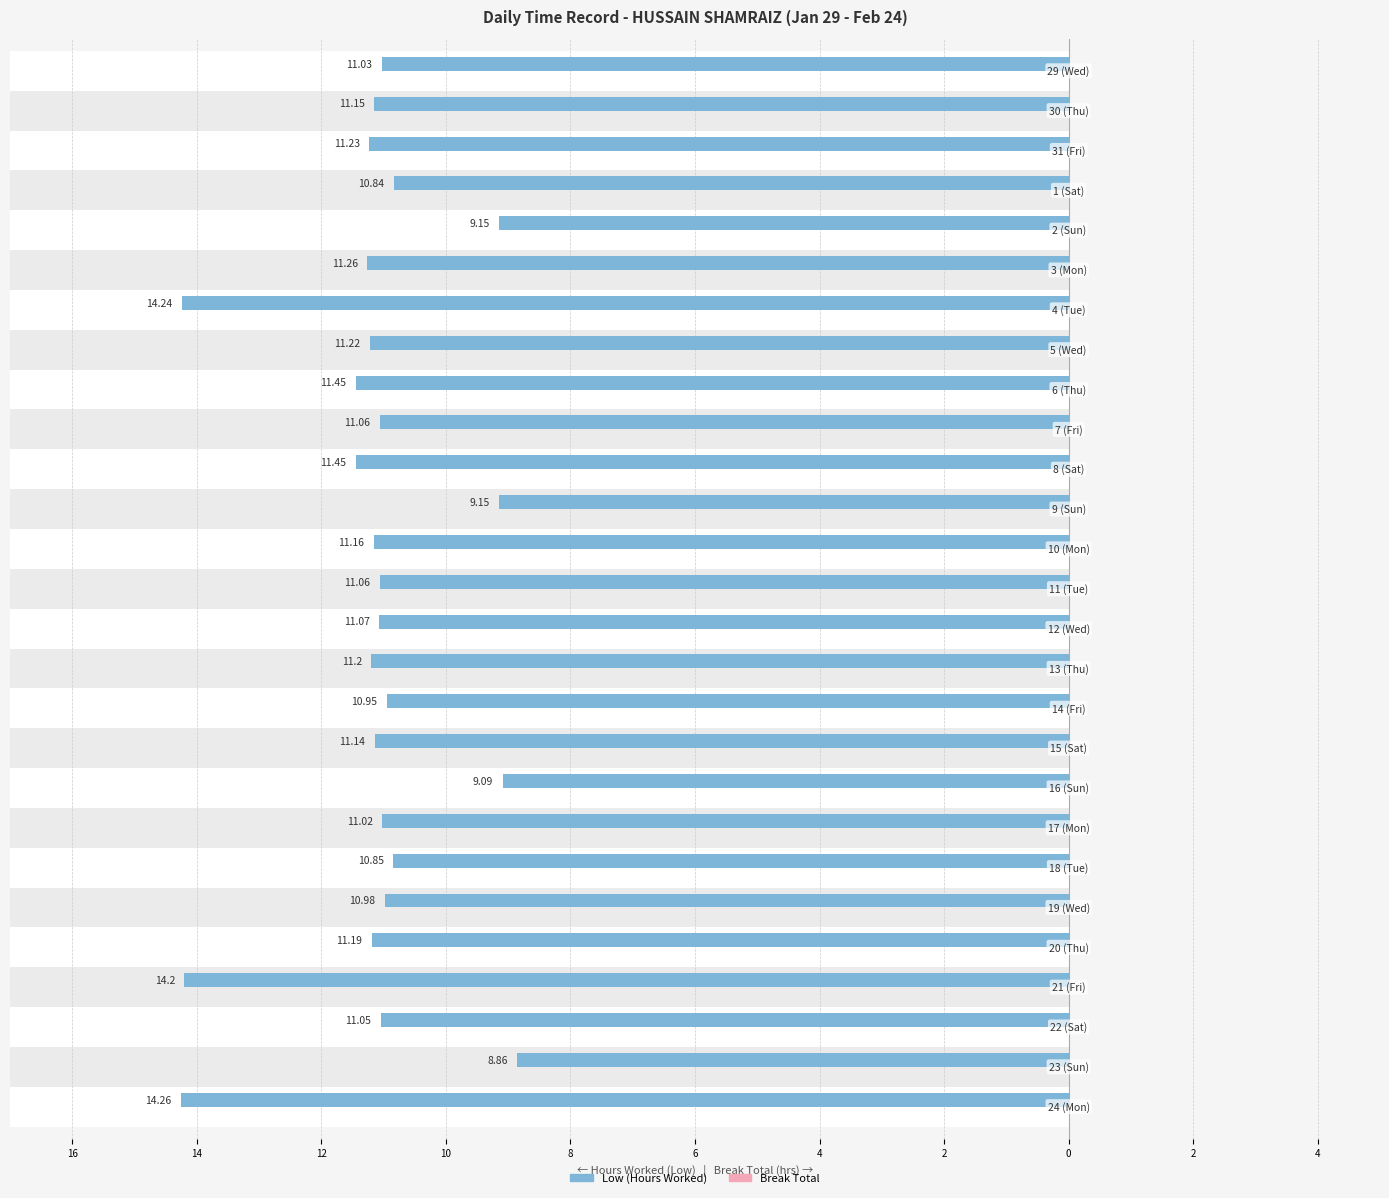

Which series has the largest range (max minus min)?

Low (Hours Worked)